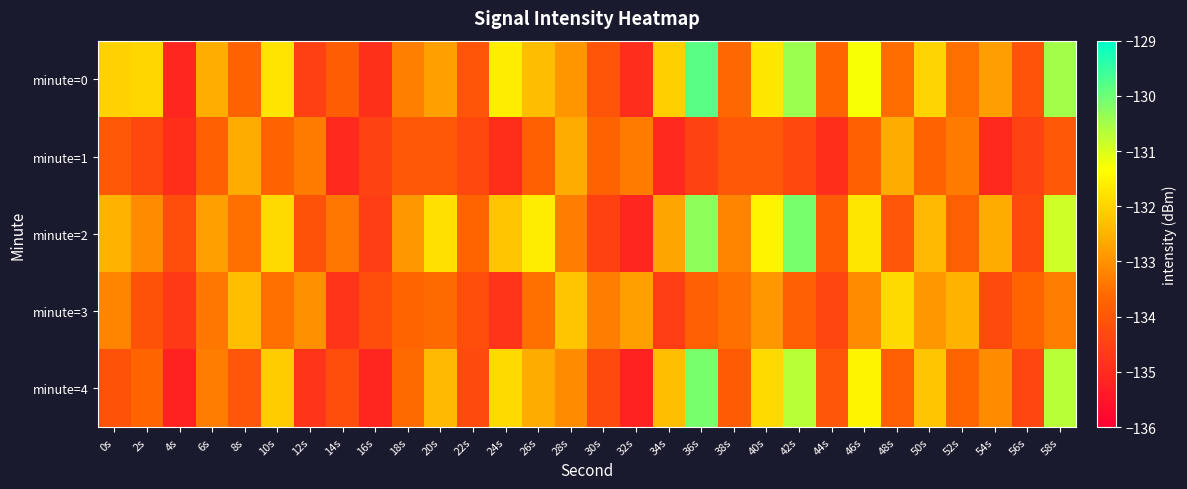

What is the total value across all series at 8s?

-666.2